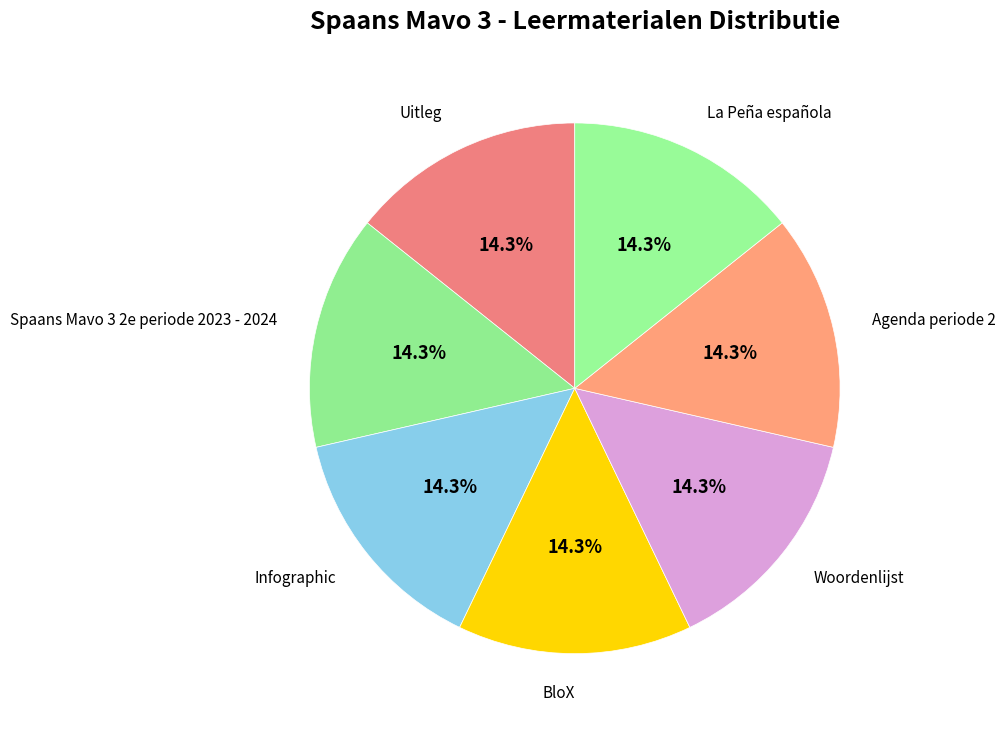

What is the smallest slice in the pie chart?

Uitleg